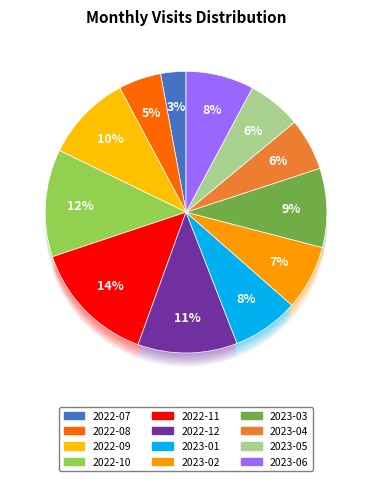

Count the number of slices in the pie.

12